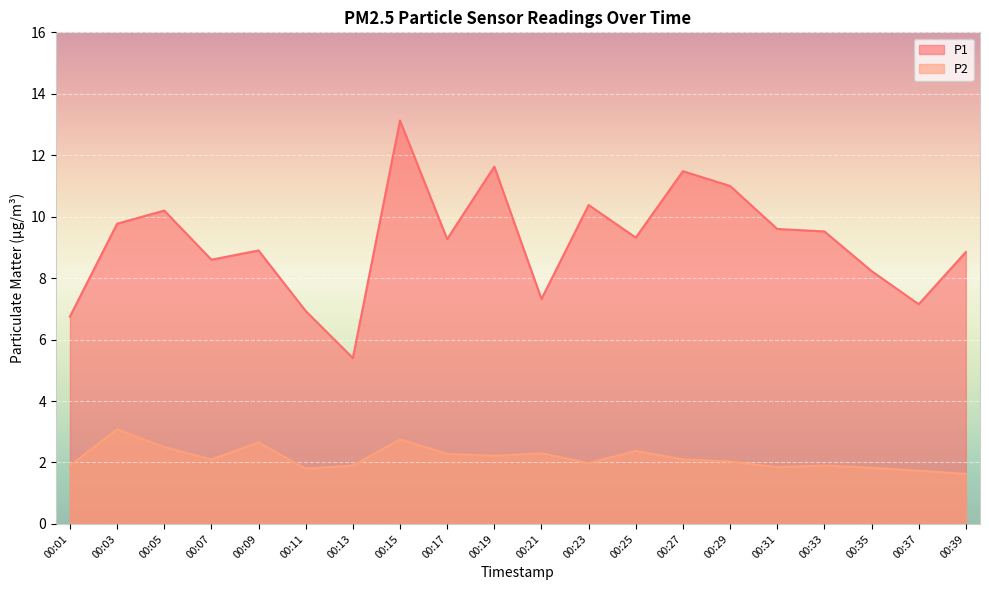

What is the difference between the maximum and minimum values in the P2 series?

1.5